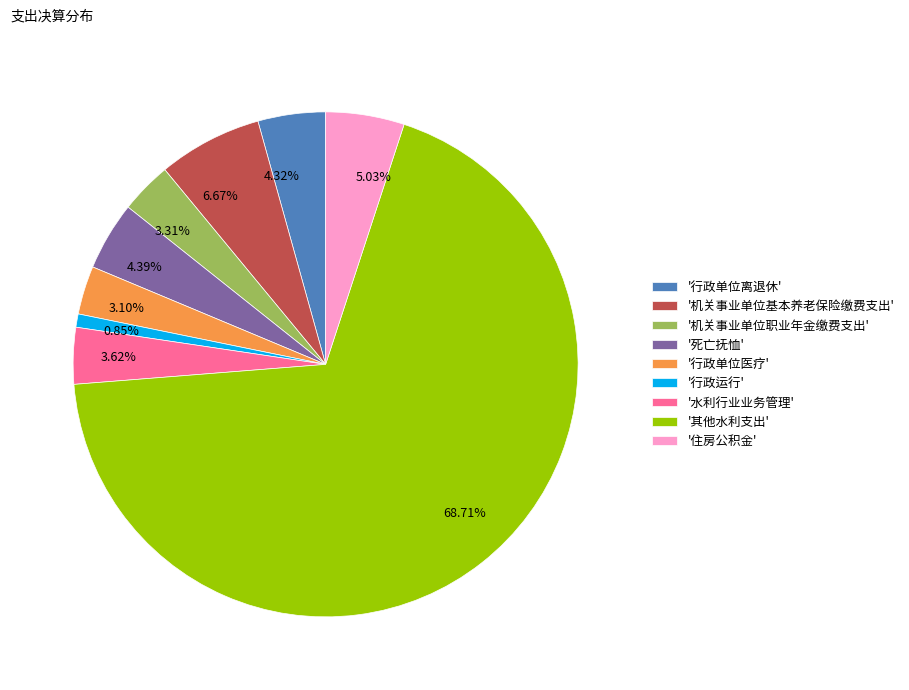

Is the sum of 5.03% and 3.10% greater than half?

No